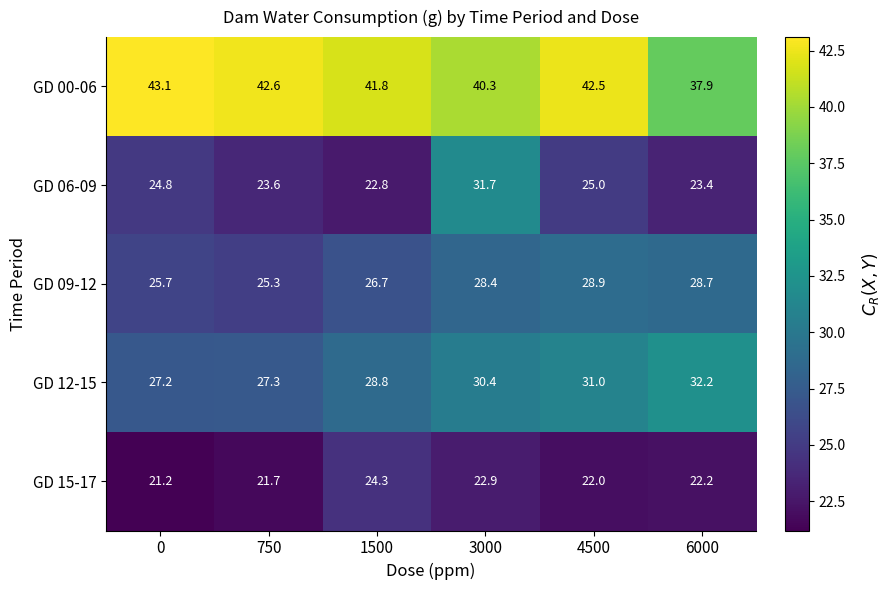

What is the difference between the second highest and second lowest values in the GD 15-17 series?

1.2